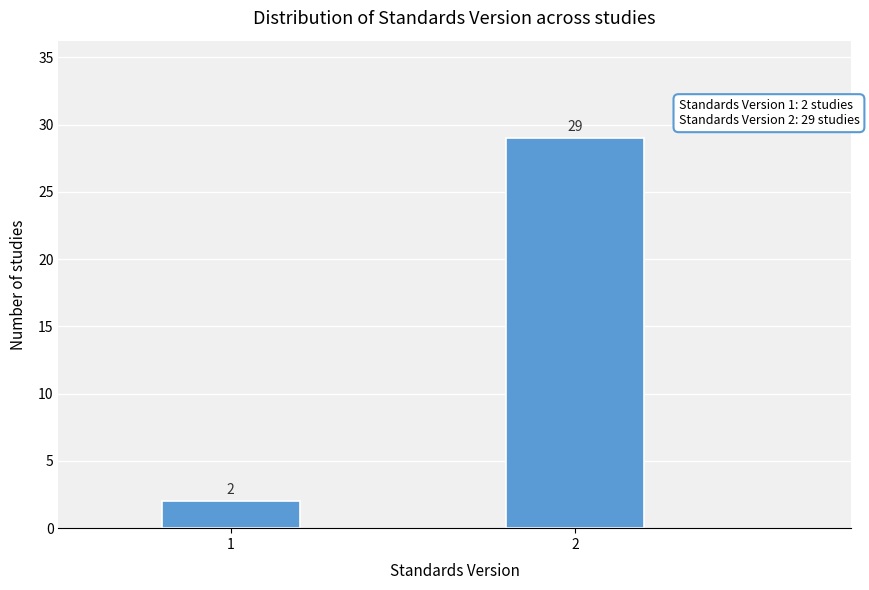

Reading right to left, transcribe all the data shown in this chart.

29	2